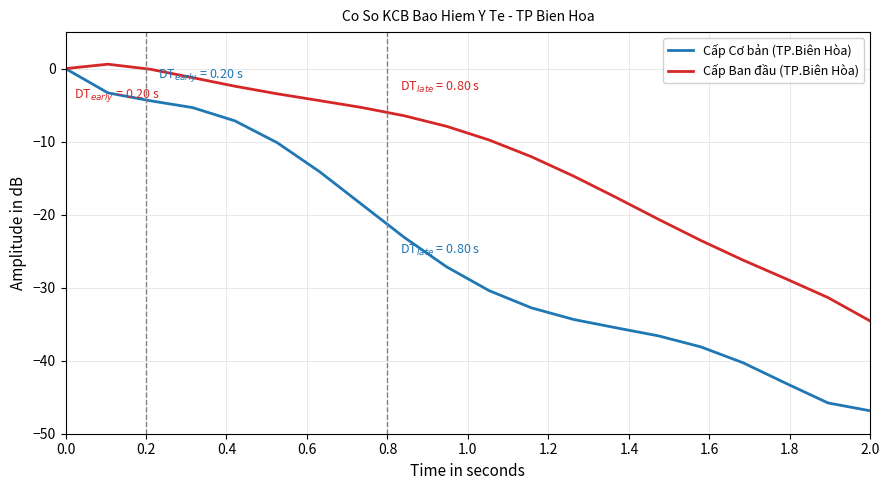

What is the sum of all Cấp Cơ bản (TP.Biên Hòa) values?

-497.1